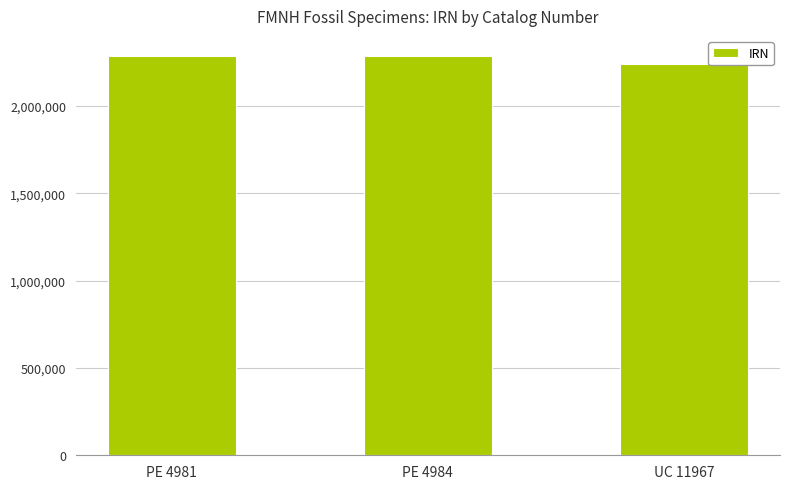

What is the smallest value displayed?

2239325